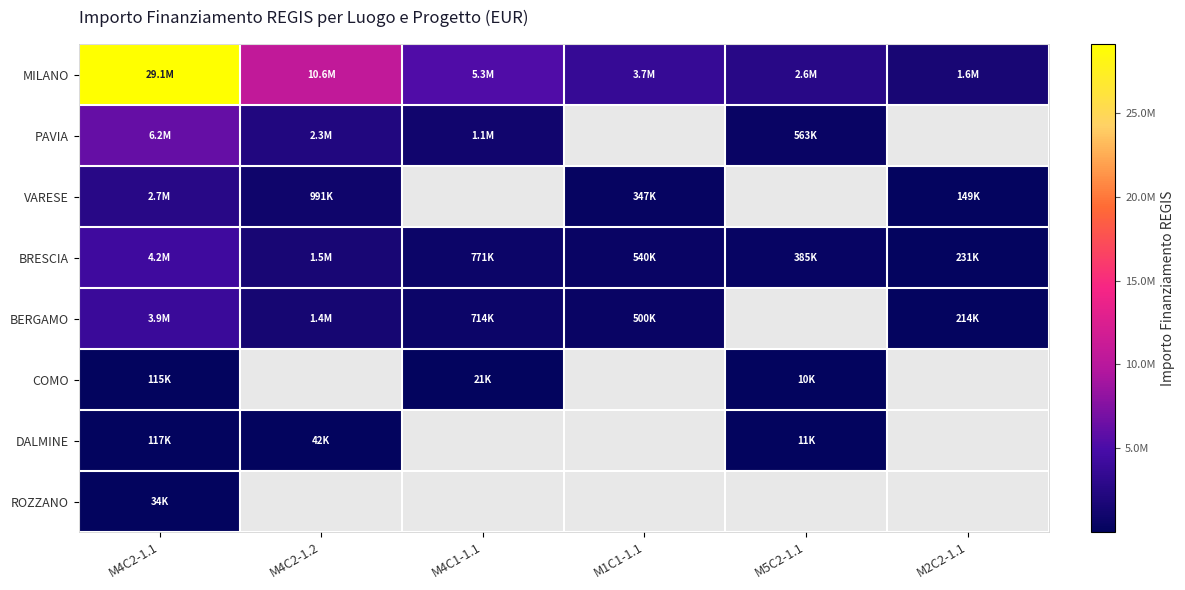

At M4C1-1.1, list the series in order from smallest to largest.

VARESE, DALMINE, ROZZANO, COMO, BERGAMO, BRESCIA, PAVIA, MILANO